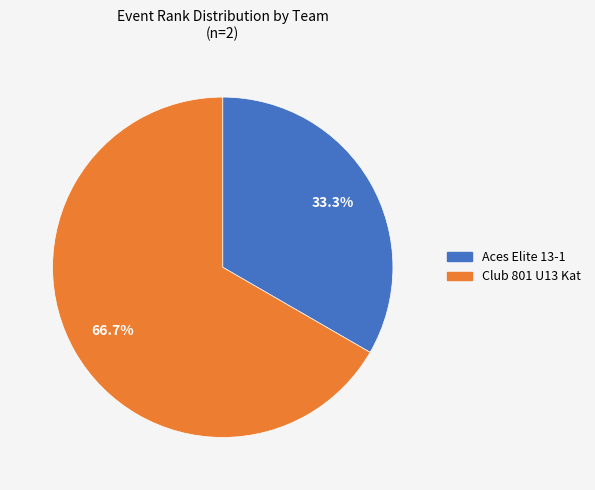

How much of the chart is everything except Aces Elite 13-1?

66.7%